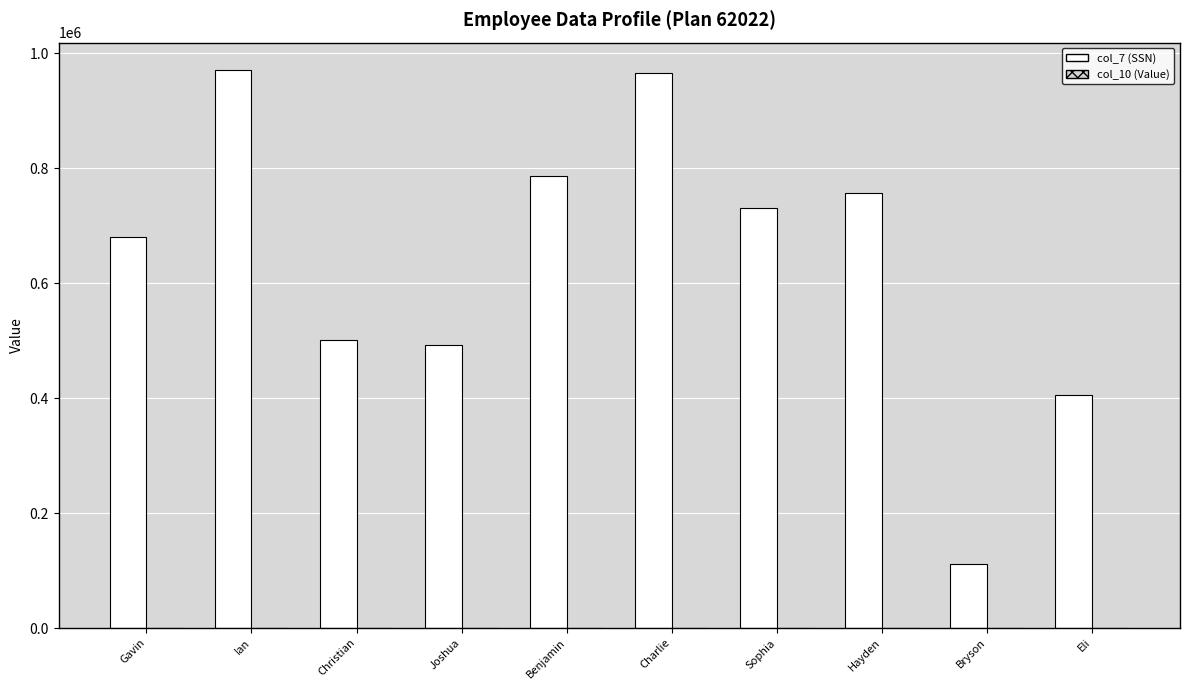

Which series has the largest range (max minus min)?

col_7 (SSN)